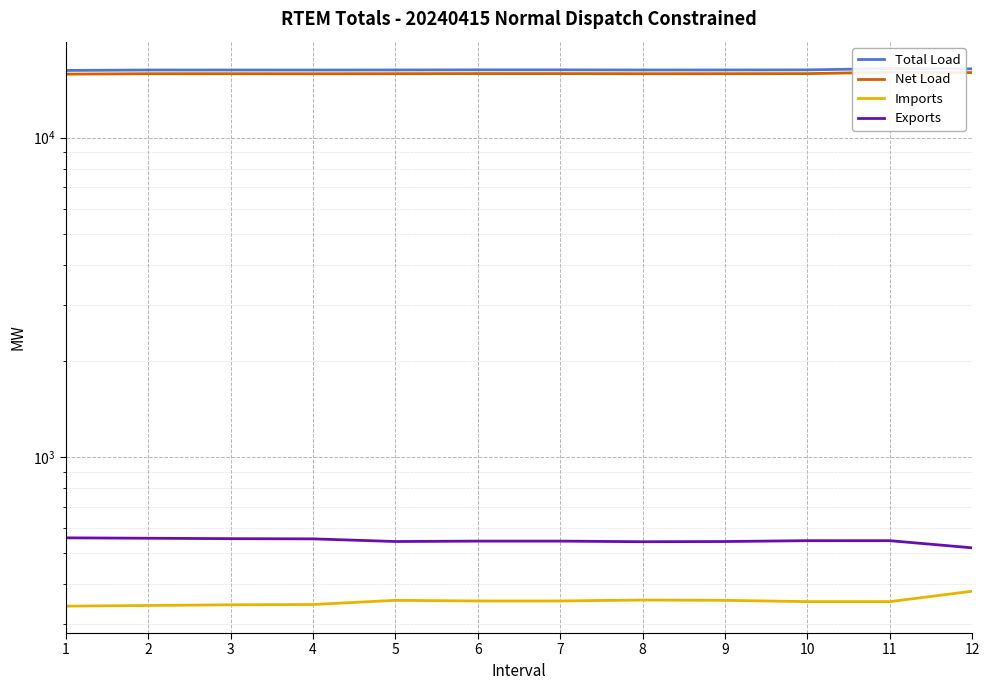

What is the average value of the Net Load series?

15878.5